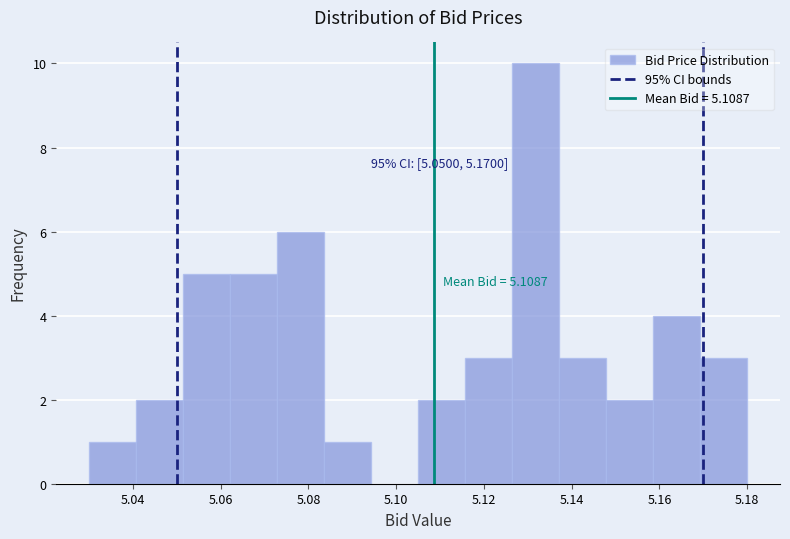

Which range on the x-axis has the tallest bar?

5.126 to 5.138